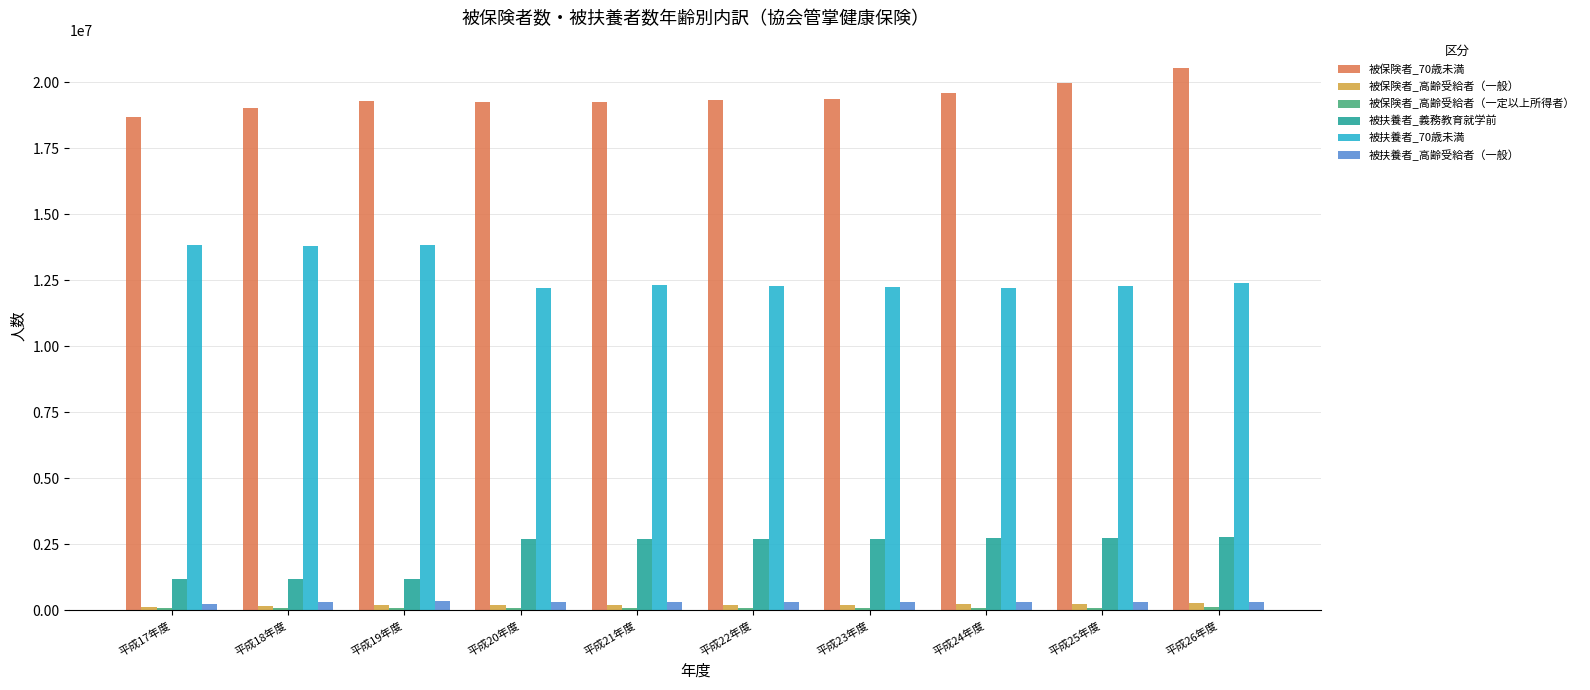

What is the difference between the 被扶養者_義務教育就学前 values at 平成25年度 and 平成21年度?

45706